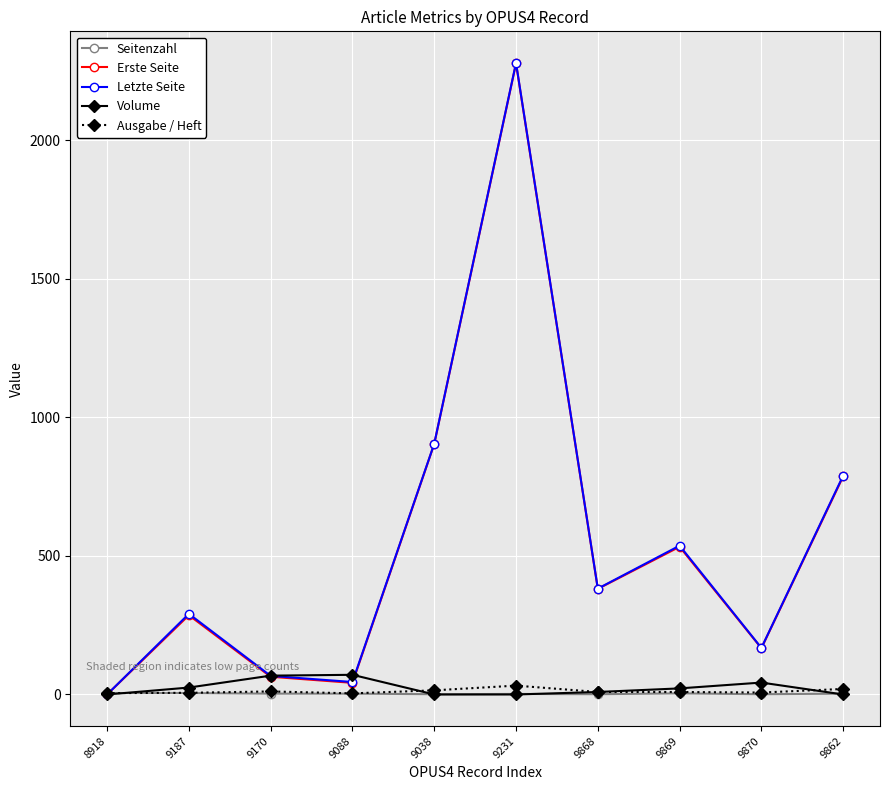

Which label corresponds to the largest value in the chart?

9231